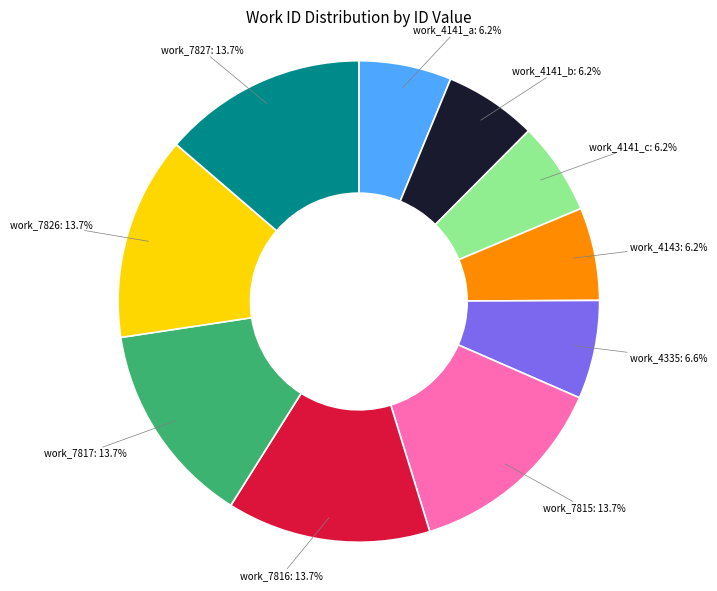

Combined, do work_4335: 6.6% and work_4141_c: 6.2% account for over 50%?

No